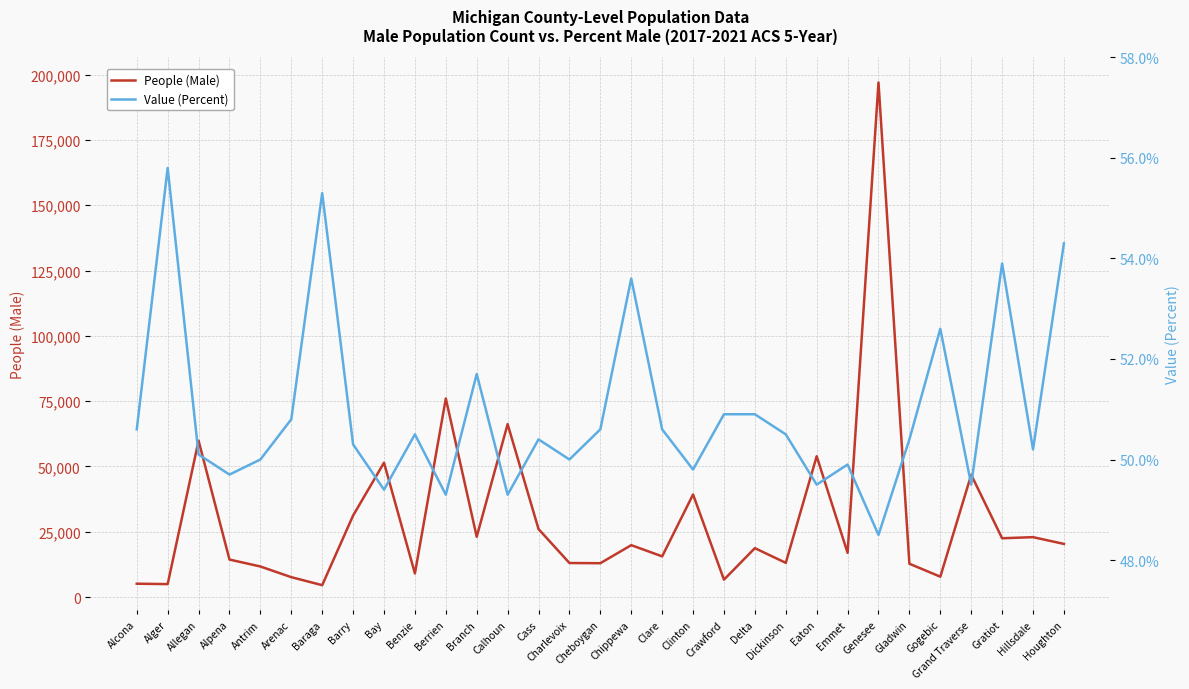

Where is the first local maximum for Value (Percent)?

Alger